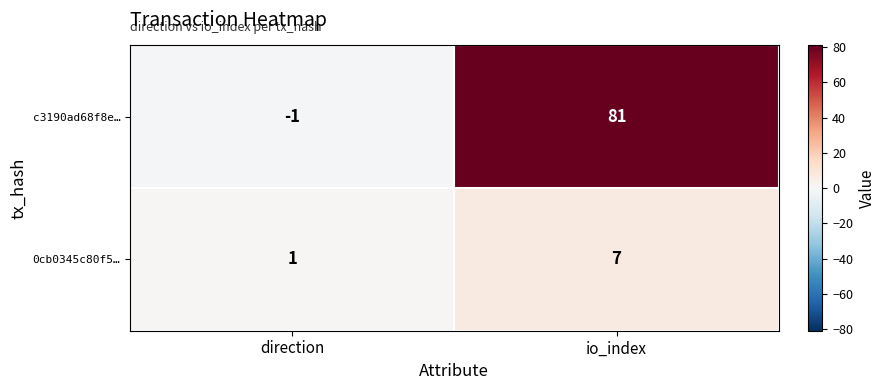

The 0cb0345c80f5… series shows 3 at io_index. True or false?

False